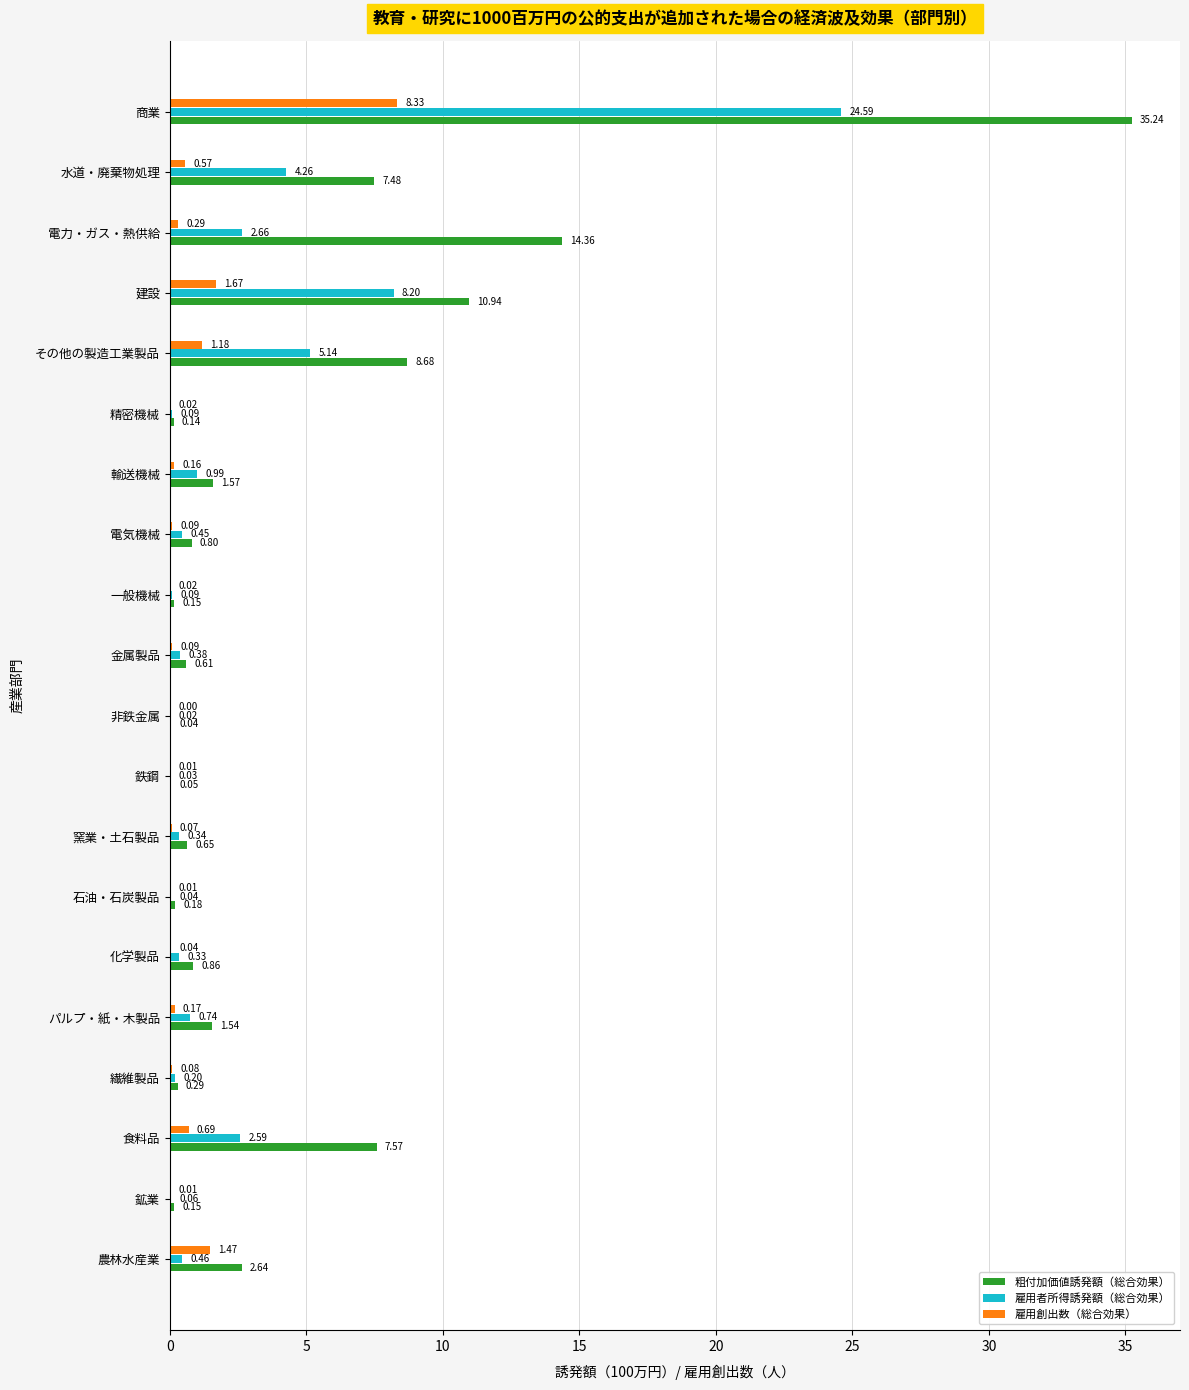

What is the sum of all 雇用創出数（総合効果） values?

15.0